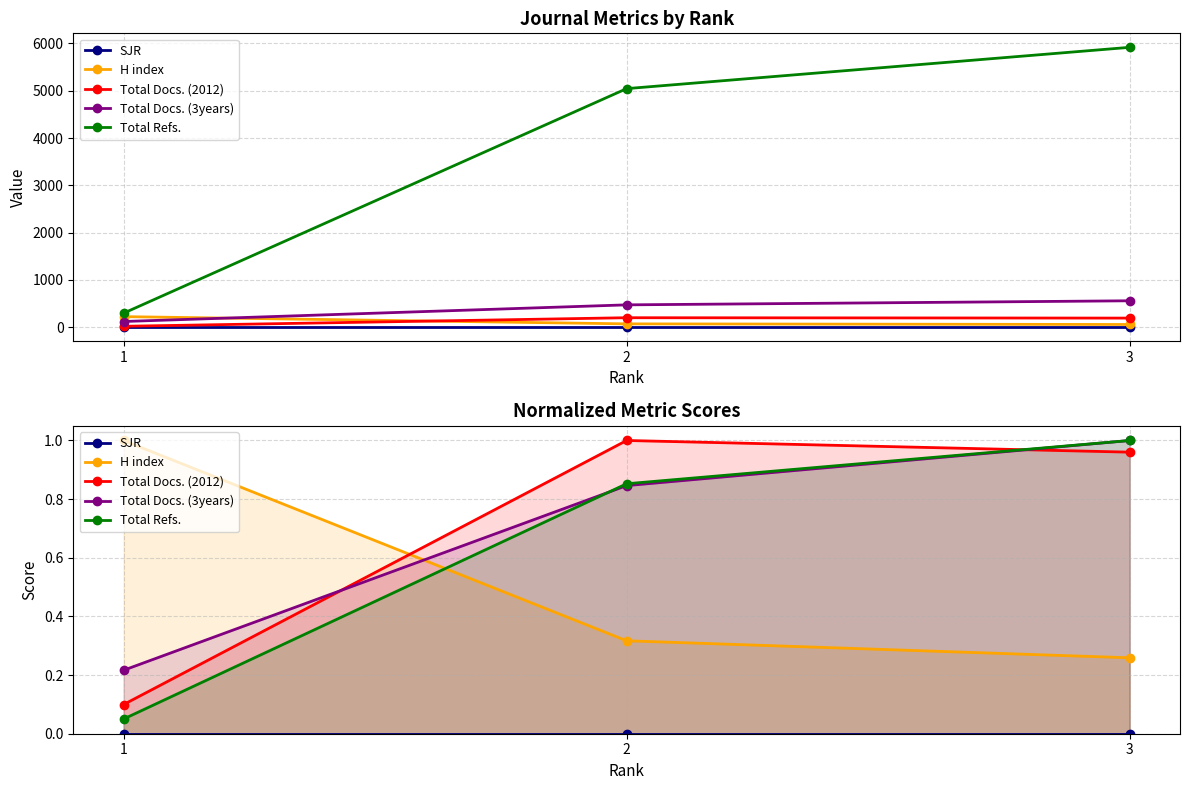

Between 2 and 3, which is larger?

2